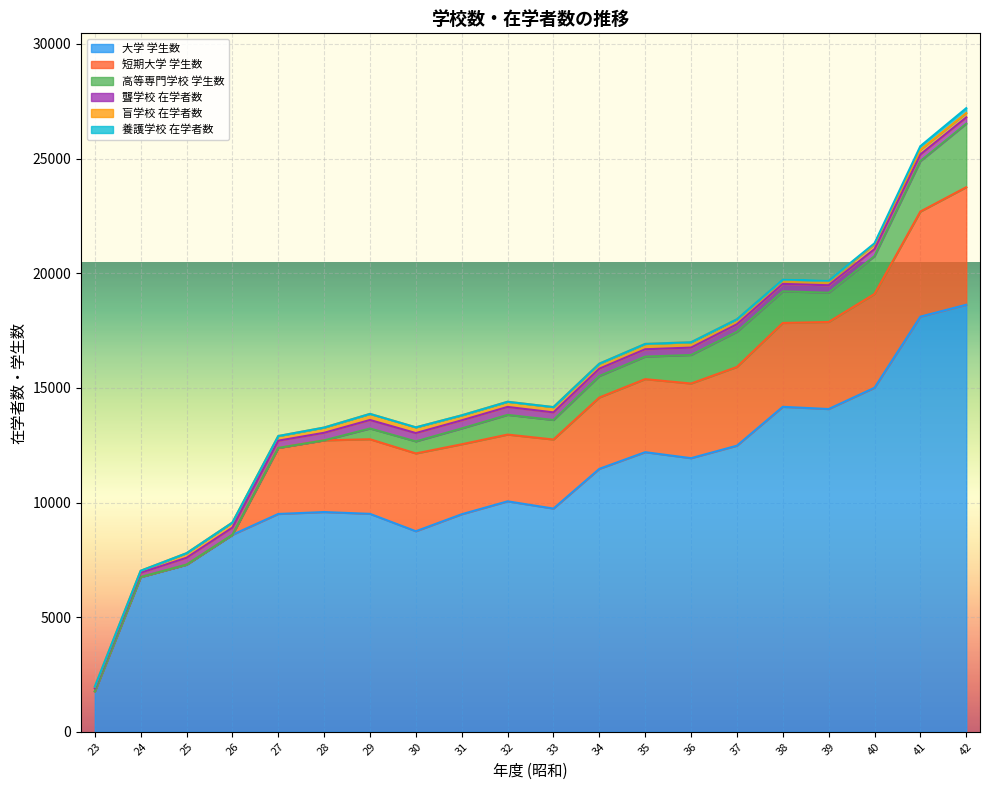

Reading left to right, extract all data points from this chart.

大学 学生数: 23=1764	24=6750	25=7291	26=8593	27=9502	28=9586	29=9507	30=8748	31=9490	32=10053	33=9737	34=11470	35=12197	36=11935	37=12480	38=14175	39=14079	40=15007	41=18109	42=18627
短期大学 学生数: 23=0	24=0	25=0	26=0	27=2880	28=3127	29=3254	30=3394	31=3051	32=2912	33=3012	34=3112	35=3185	36=3256	37=3434	38=3657	39=3796	40=4091	41=4584	42=5127
高等専門学校 学生数: 23=0	24=0	25=0	26=0	27=0	28=0	29=469	30=526	31=692	32=859	33=852	34=936	35=984	36=1245	37=1534	38=1381	39=1278	40=1650	41=2200	42=2771
聾学校 在学者数: 23=140	24=188	25=301	26=314	27=317	28=330	29=371	30=363	31=354	32=347	33=332	34=321	35=320	36=323	37=328	38=323	39=324	40=307	41=291	42=275
盲学校 在学者数: 23=66	24=87	25=198	26=220	27=202	28=228	29=266	30=249	31=217	32=225	33=230	34=219	35=233	36=233	37=220	38=192	39=200	40=203	41=202	42=188
養護学校 在学者数: 23=0	24=0	25=0	26=0	27=0	28=0	29=0	30=0	31=0	32=0	33=0	34=0	35=0	36=0	37=0	38=0	39=0	40=50	41=160	42=213